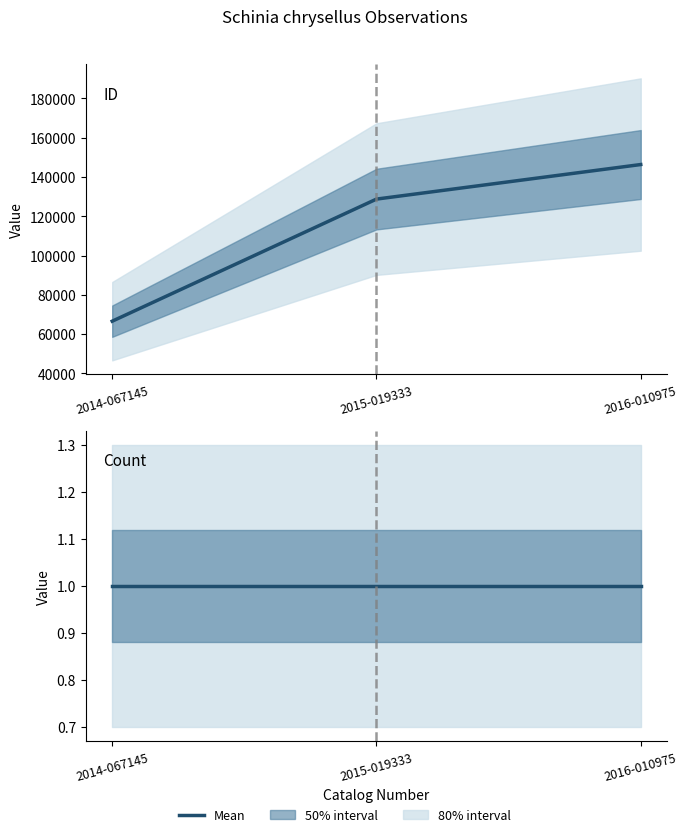

Which category has the highest value in the Count series?

2014-067145